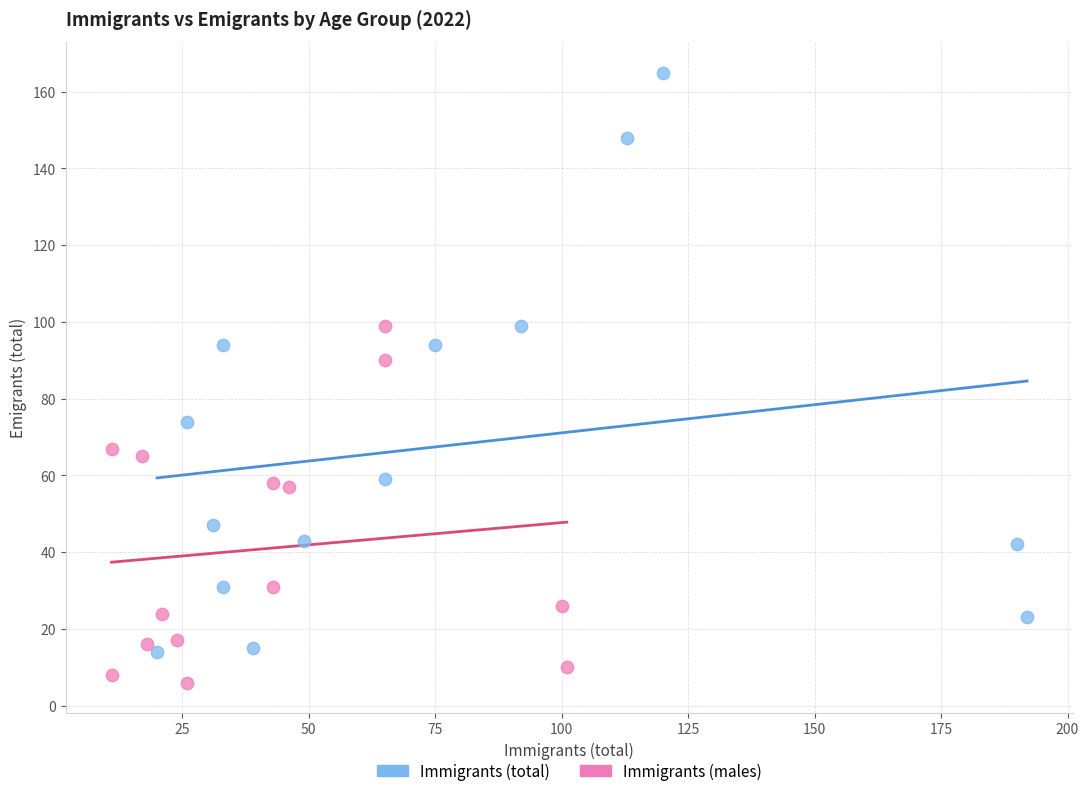

What are all the series names shown in the legend?

Immigrants (total), Immigrants (males)